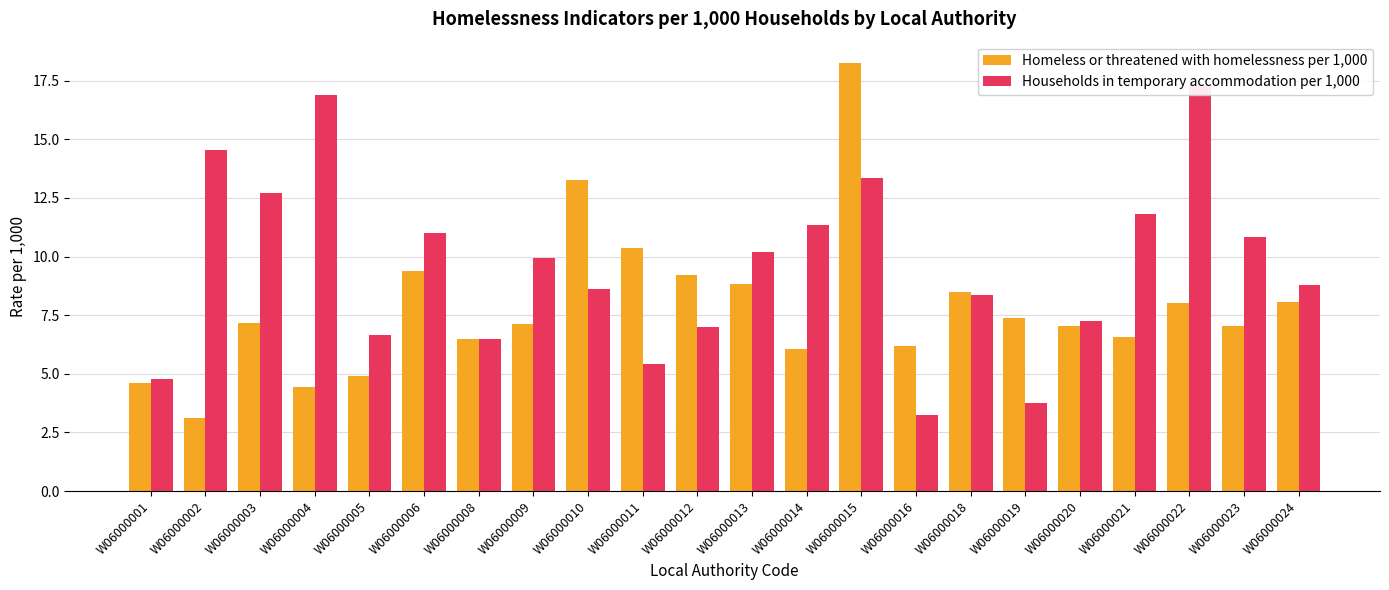

What is the difference between the highest and lowest values at W06000016?

2.9